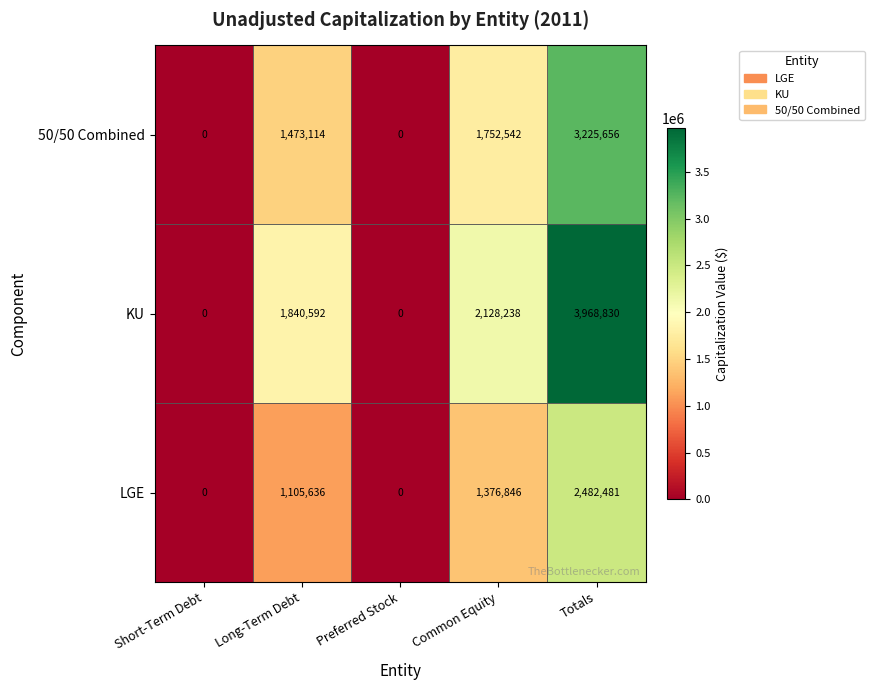

What is the sum of the 50/50 Combined values at Common Equity and Long-Term Debt?

3225656